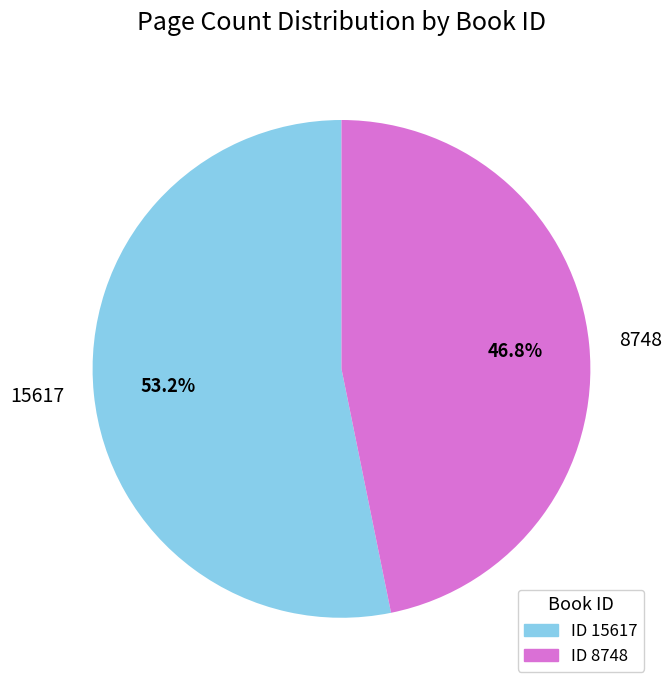

Which slice is the largest?

15617